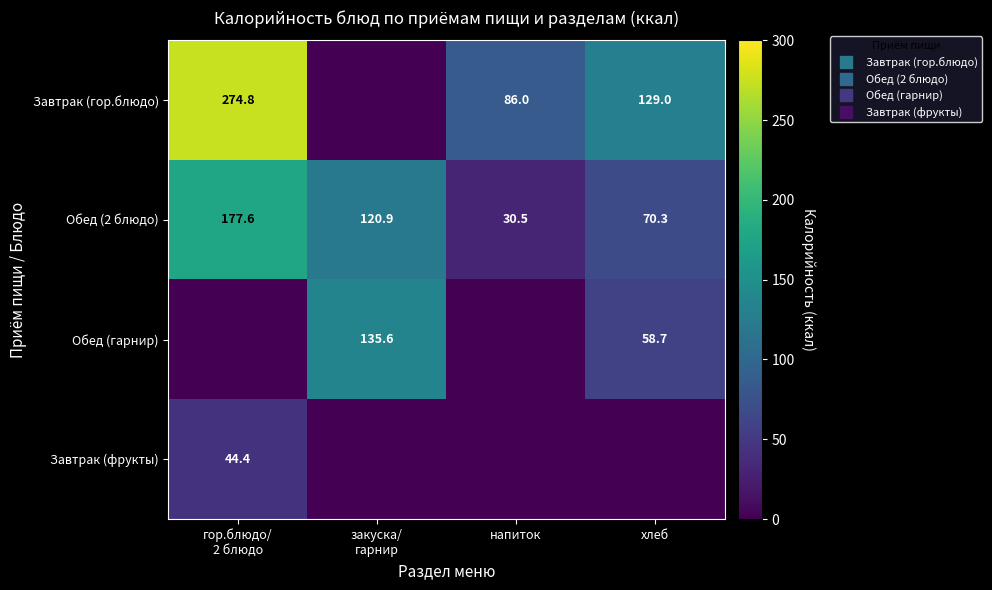

Which series has the largest total across all categories?

Завтрак (гор.блюдо)